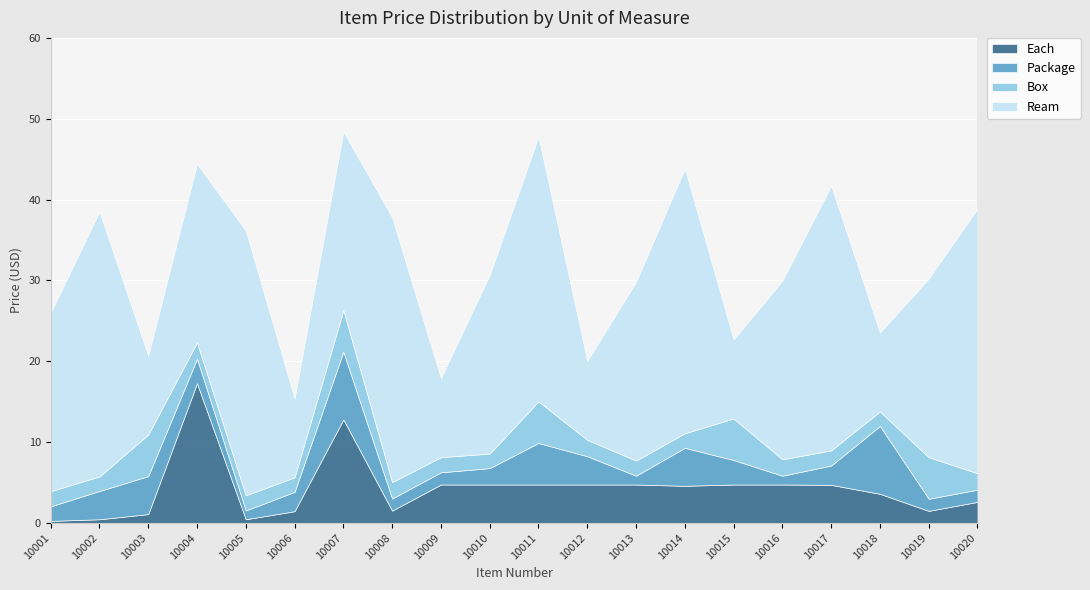

What is the difference between the Package values at 10011 and 10002?

1.6